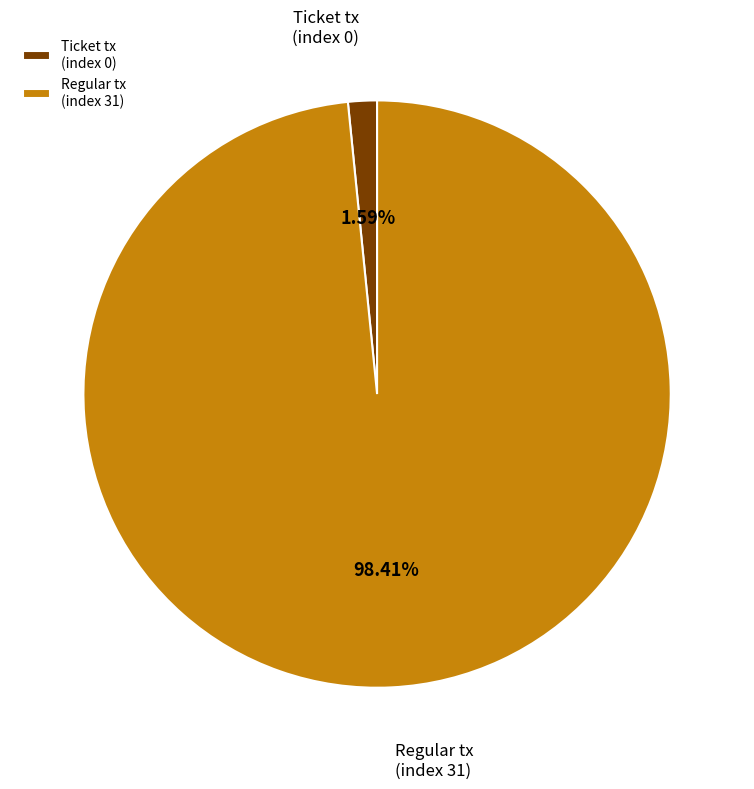

What portion of the pie excludes Ticket tx (index 0)?

98.4%